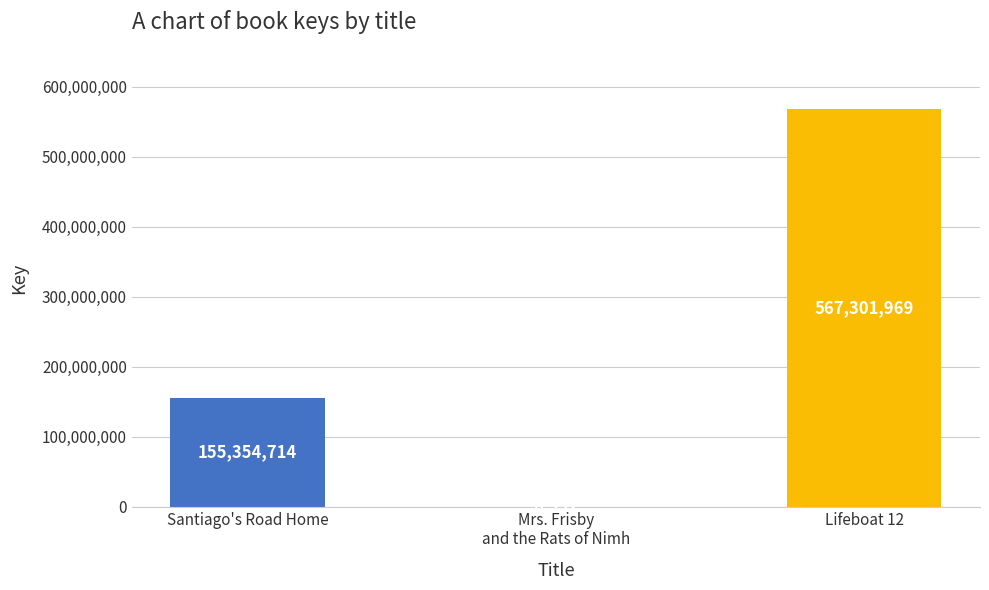

What is the maximum value shown in the chart?

567301969